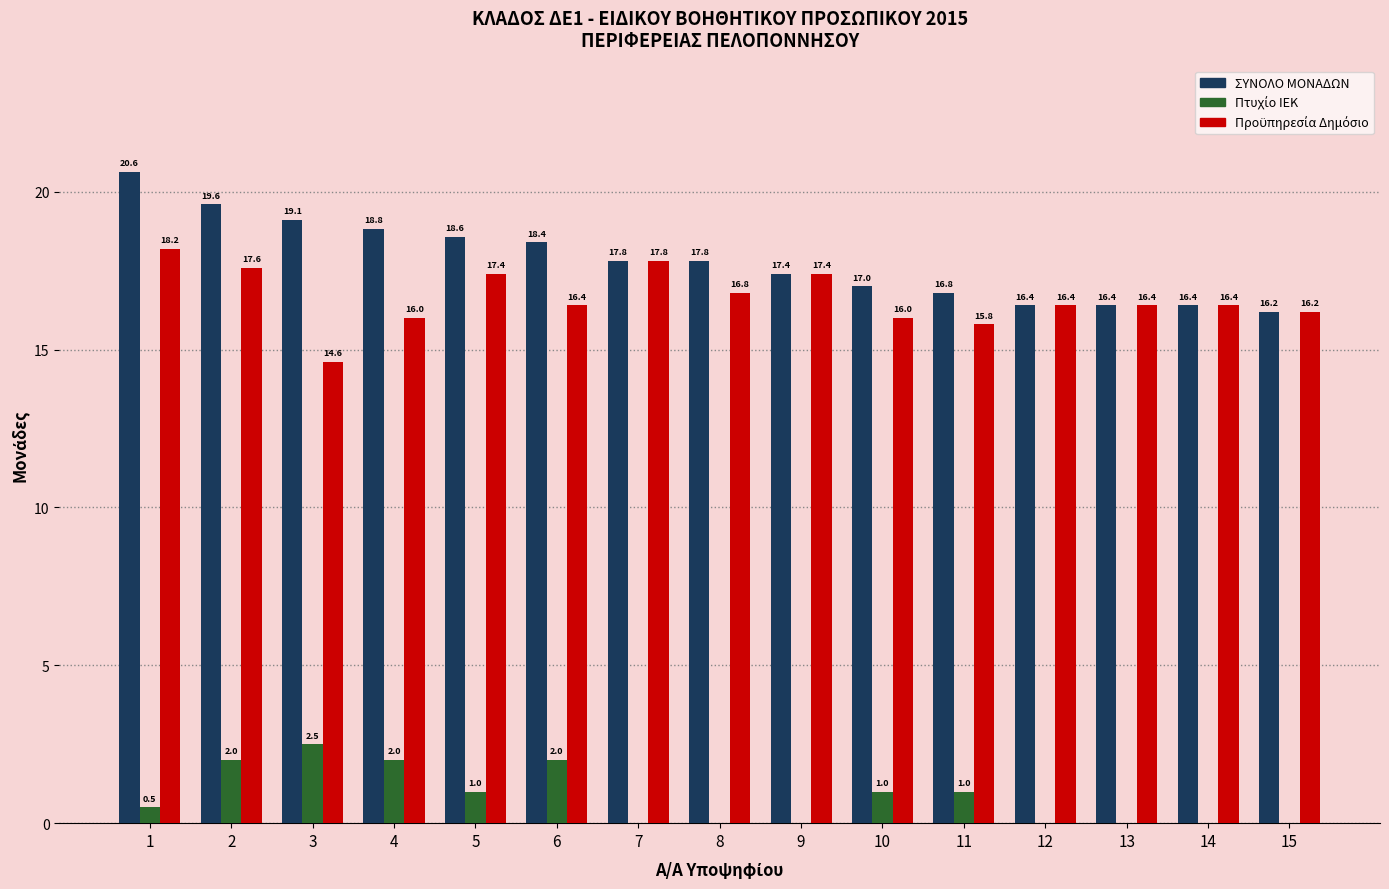

Which series changed the most between 3 and 11?

ΣΥΝΟΛΟ ΜΟΝΑΔΩΝ